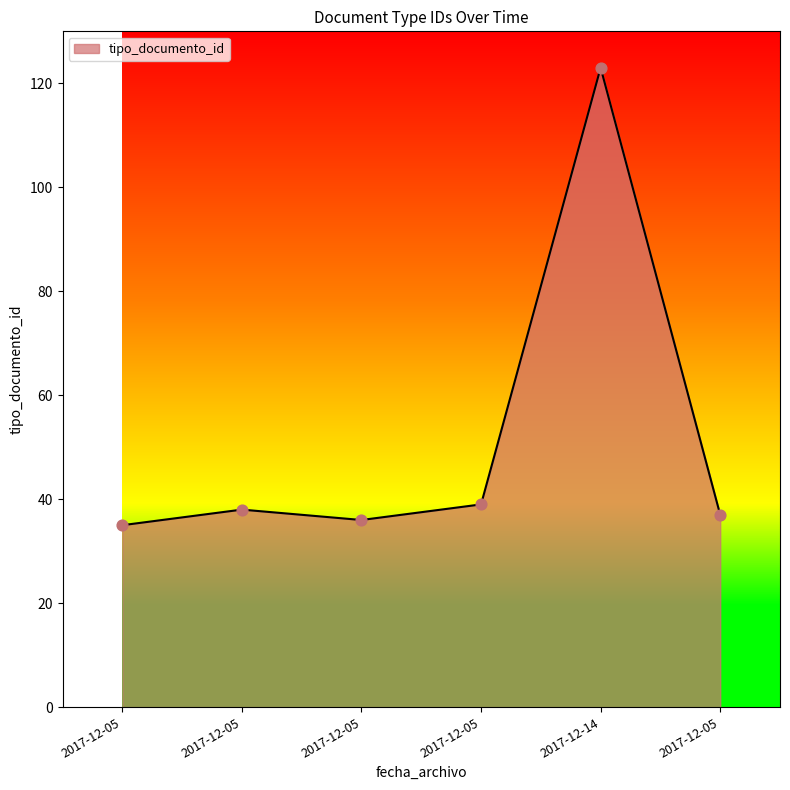

What is the change in value from 2017-12-05 to 2017-12-05?

-2